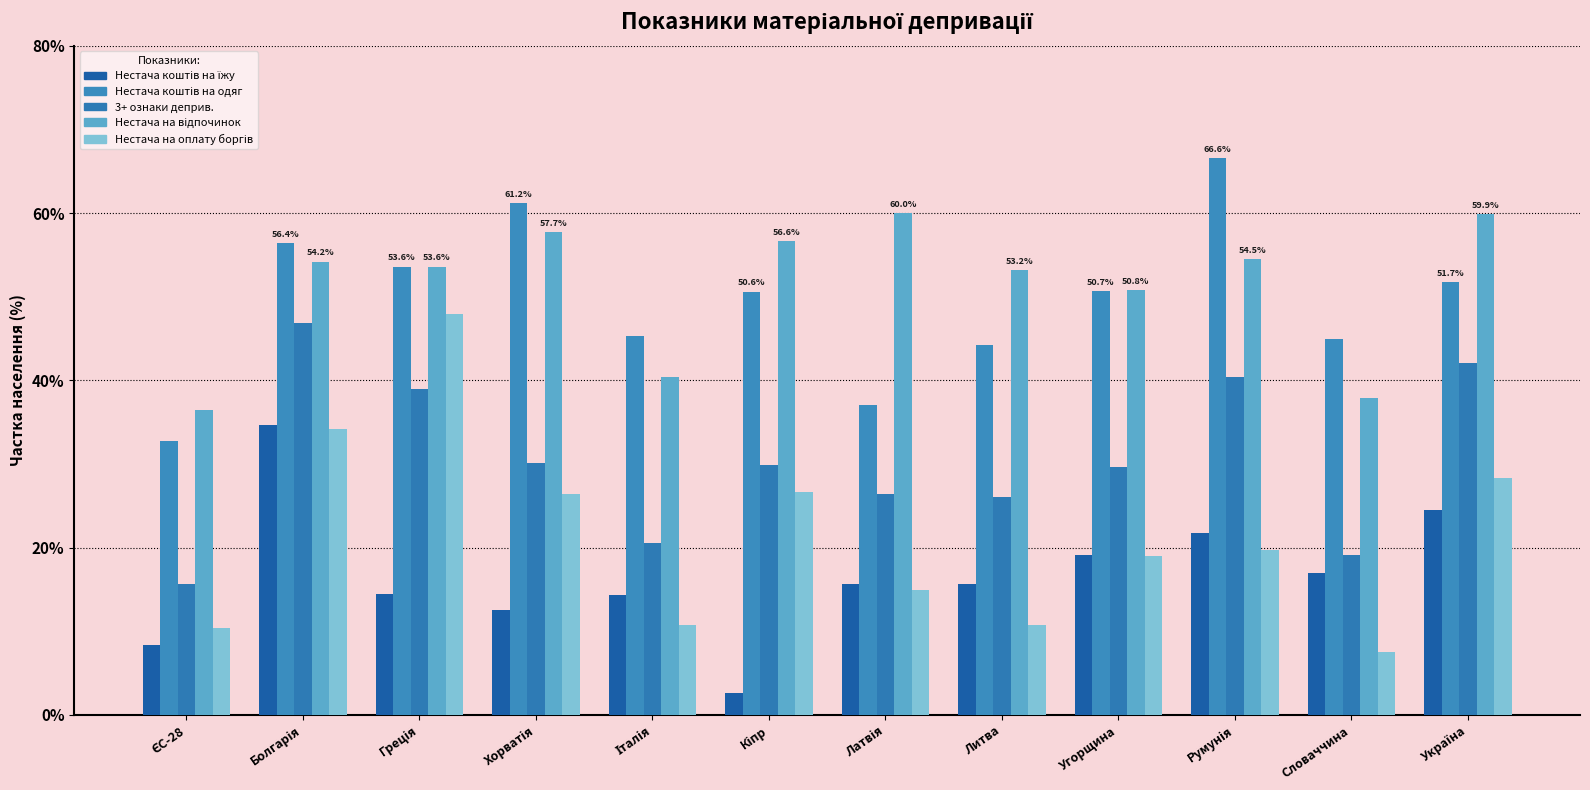

At which label is Нестача на оплату боргів closest to 27?

Кіпр